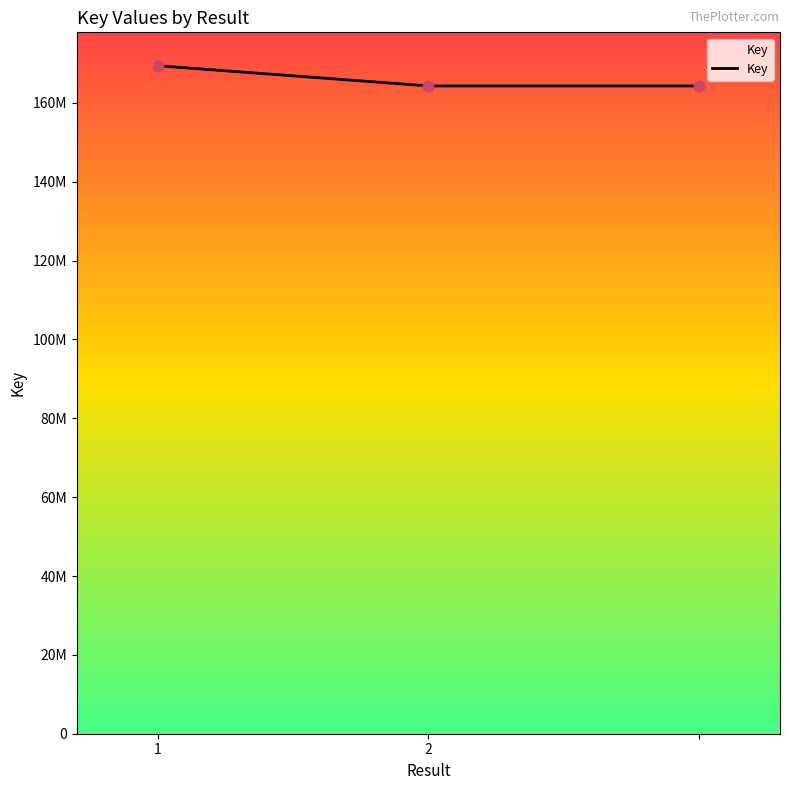

Does the chart have visible grid lines?

No